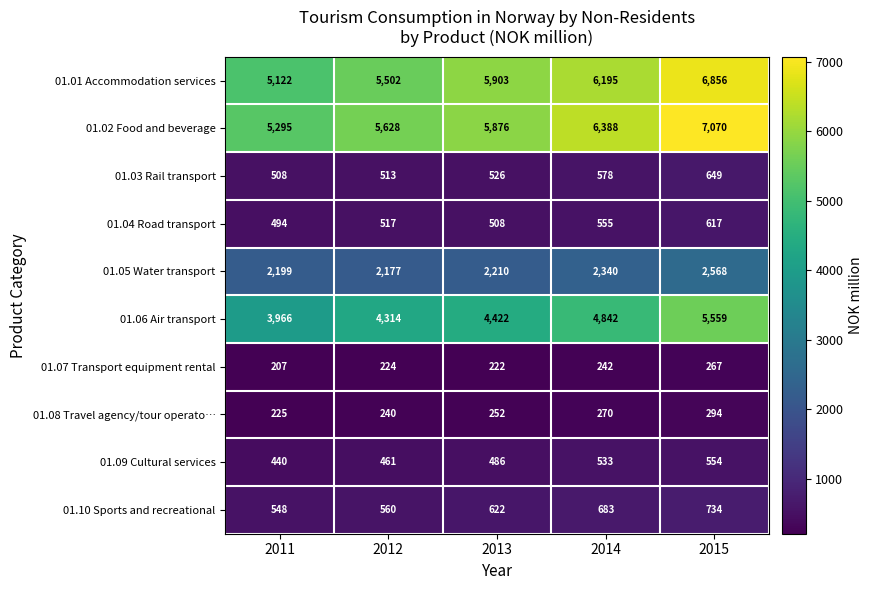

Count the number of data series in this chart.

10